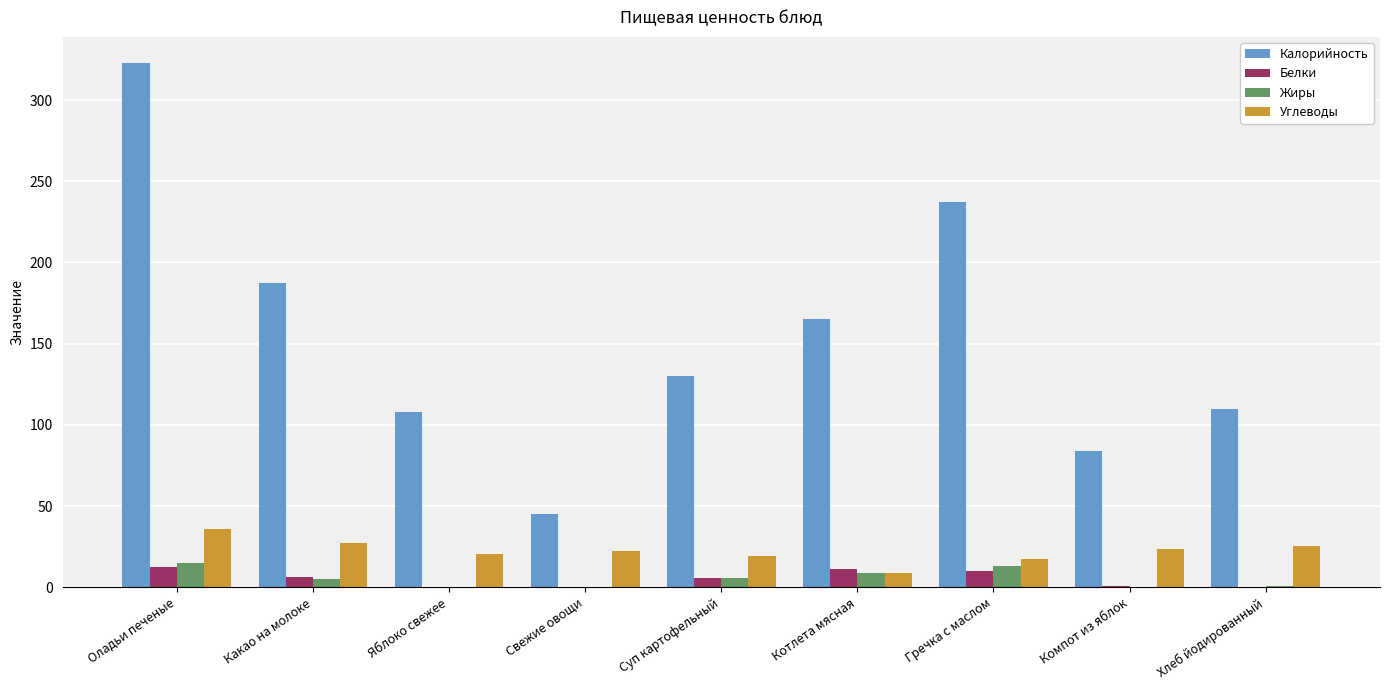

Which label corresponds to the largest value in the chart?

Оладьи печеные